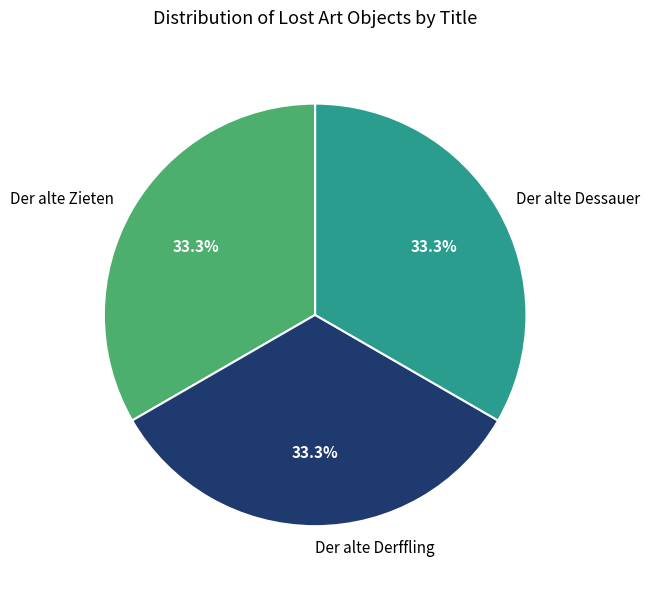

Is there a majority slice in this chart?

No